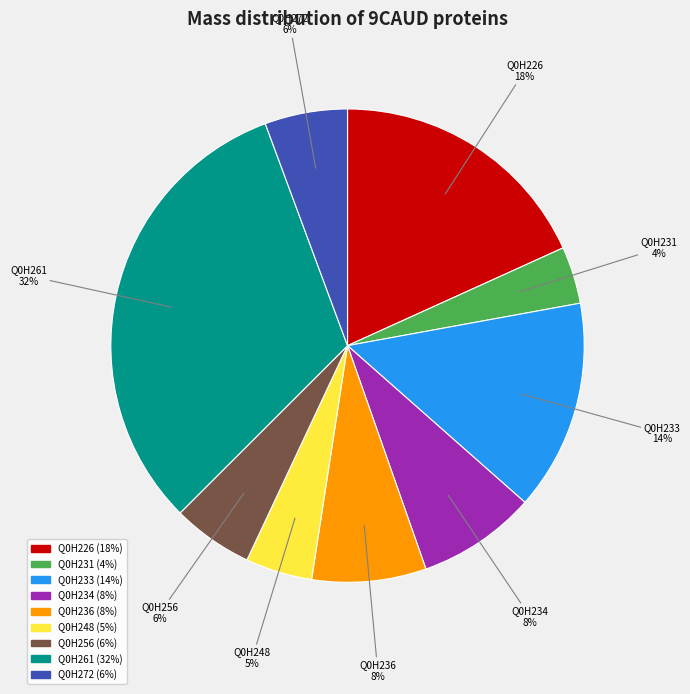

Is it true that Q0H256 is 18% of the pie?

False